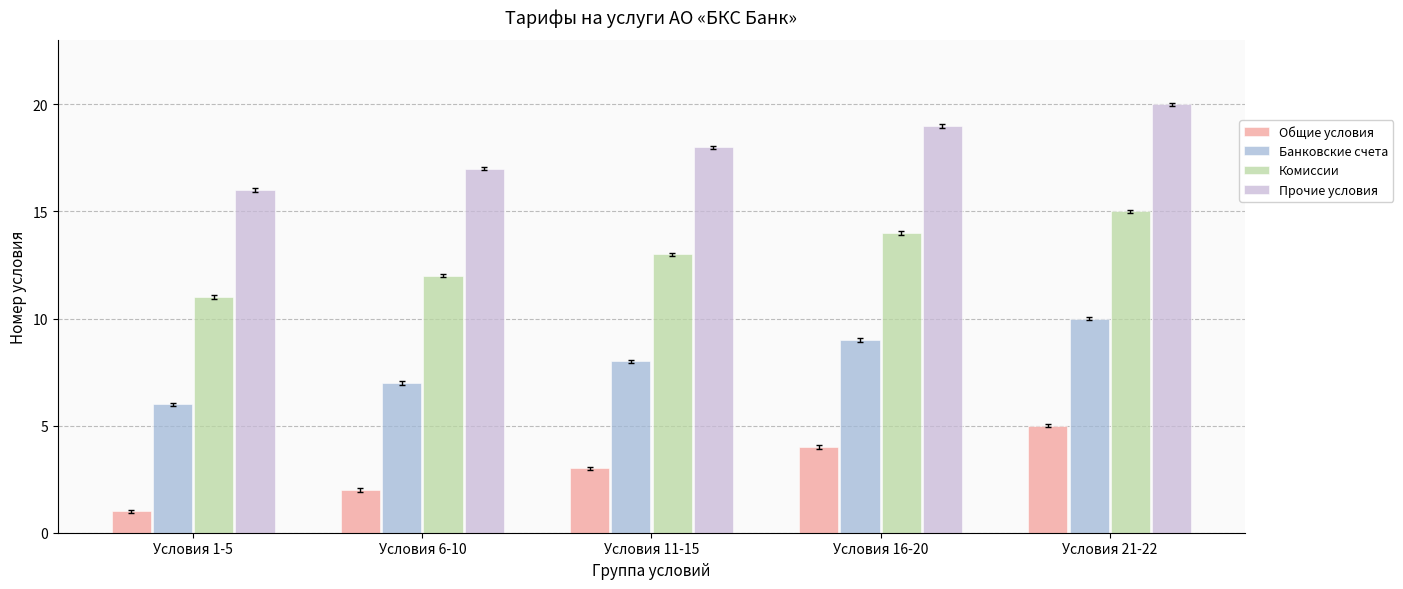

What is the sum of the Прочие условия values at Условия 21-22 and Условия 1-5?

36